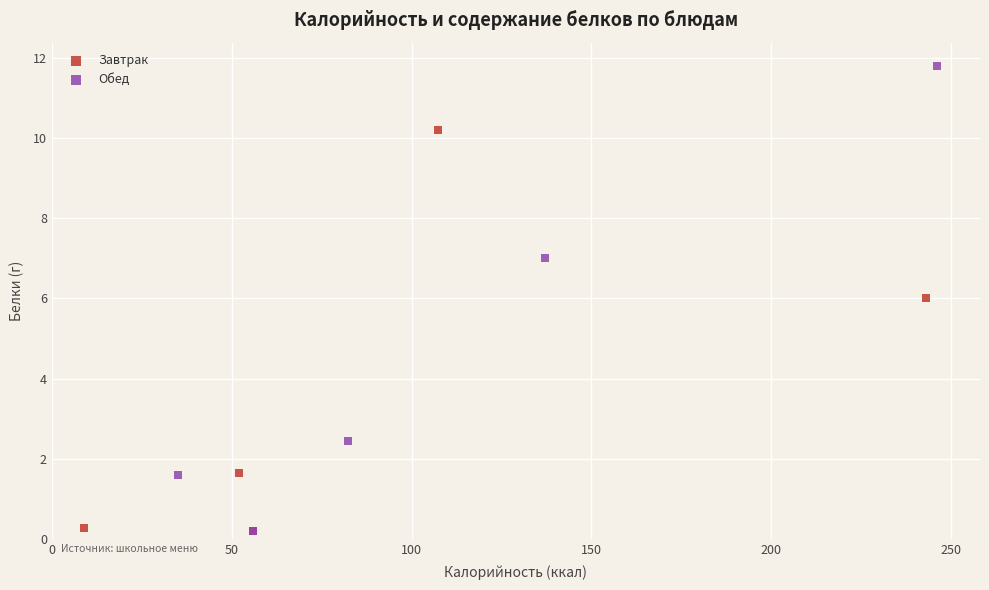

Which series reaches the maximum Y coordinate?

Обед